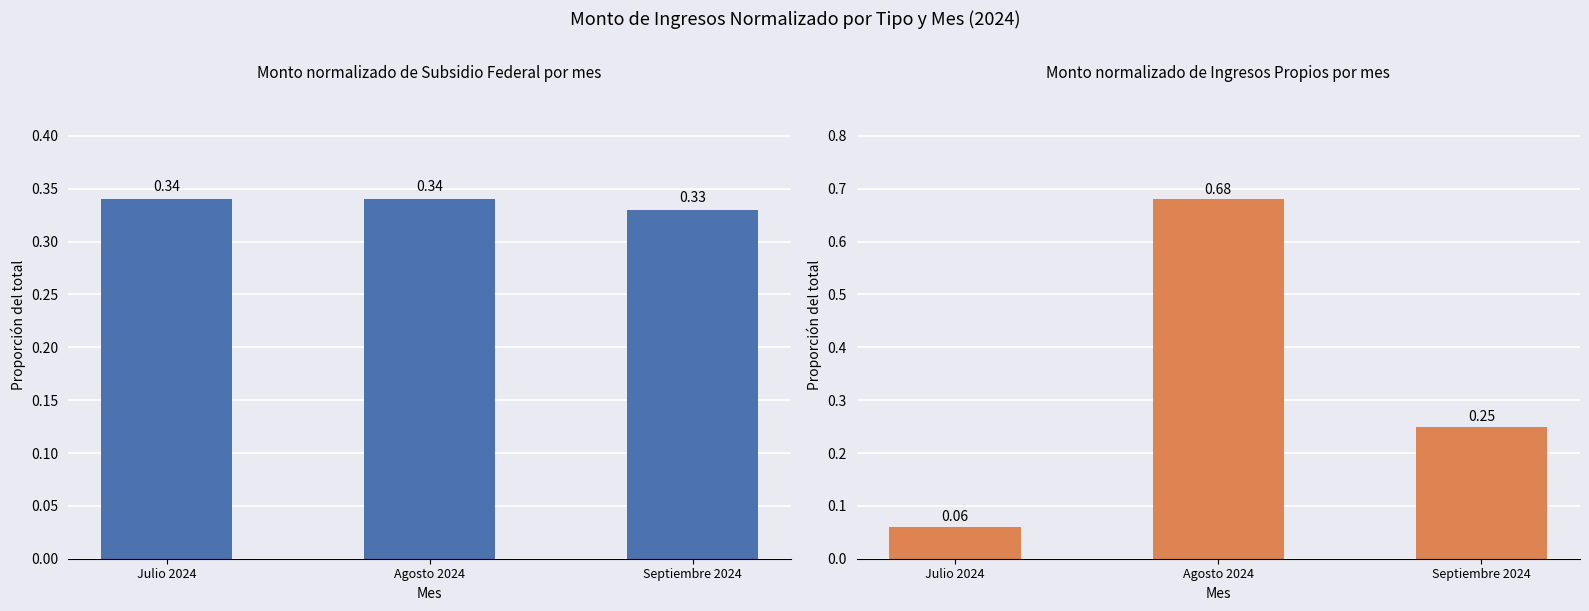

Which has a higher value, Agosto 2024 or Septiembre 2024?

Agosto 2024